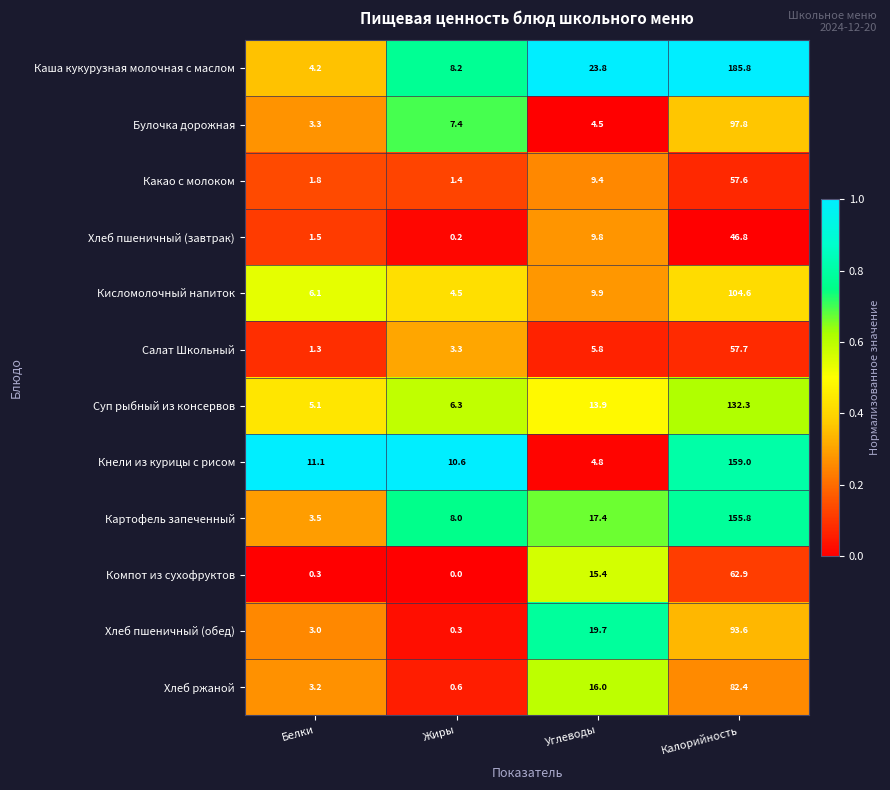

What is the approximate value of Каша кукурузная молочная с маслом at Жиры?

8.2